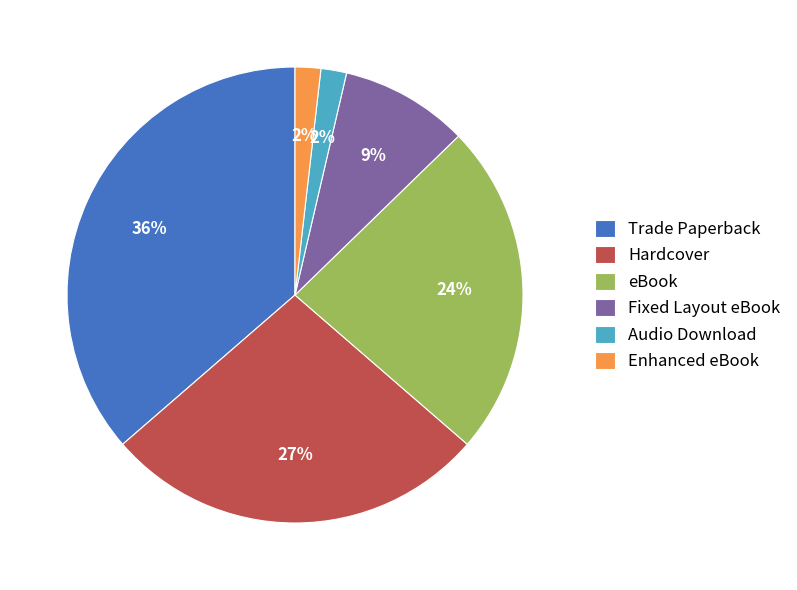

Combined, do Hardcover and Fixed Layout eBook account for over 50%?

No